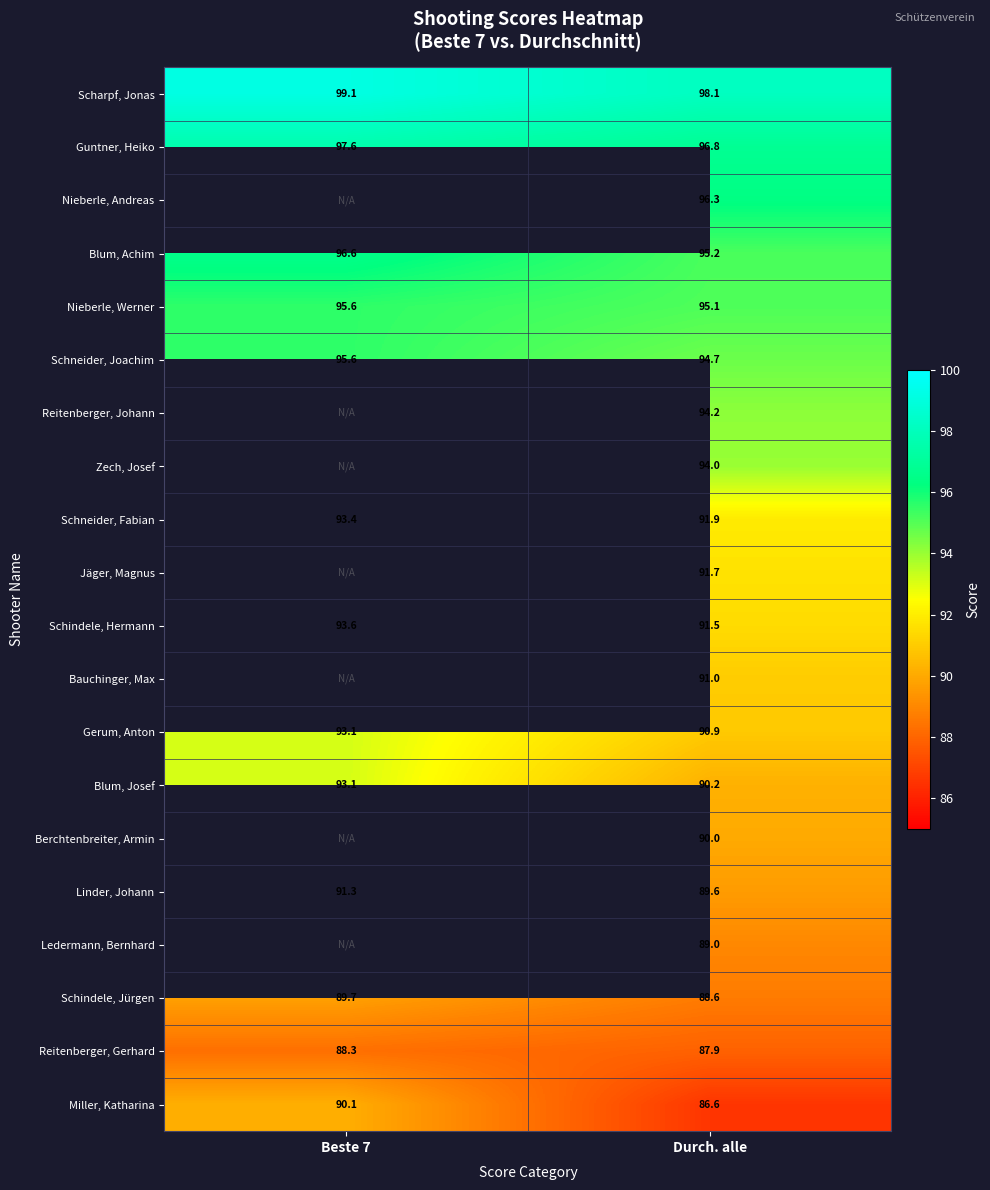

What is the approximate value of Gerum, Anton at Durch. alle?

90.9